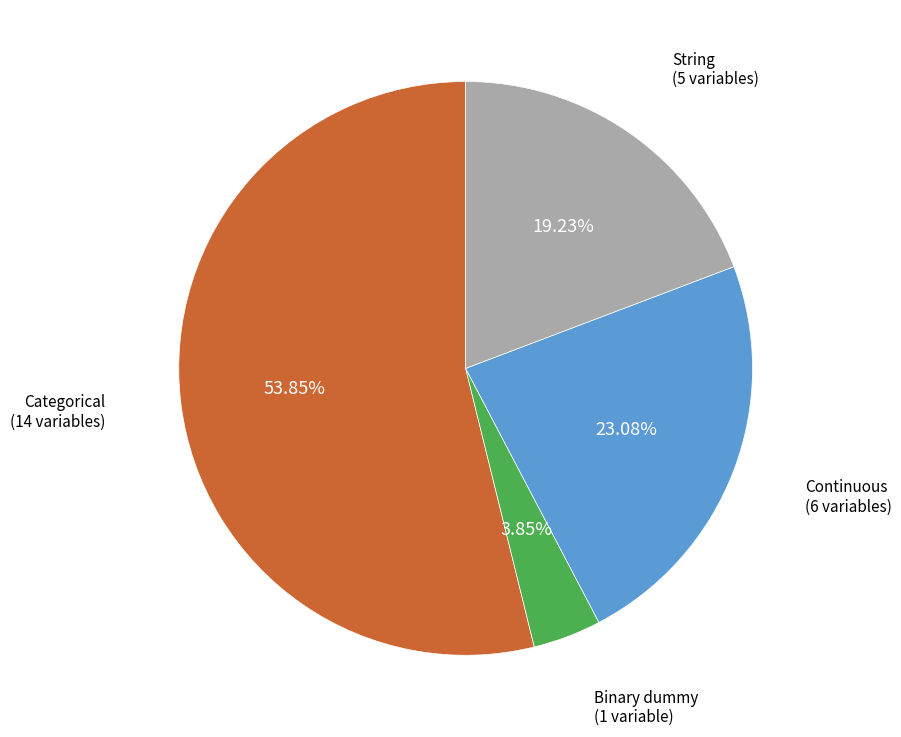

Is there any slice that represents more than half of the pie?

Yes